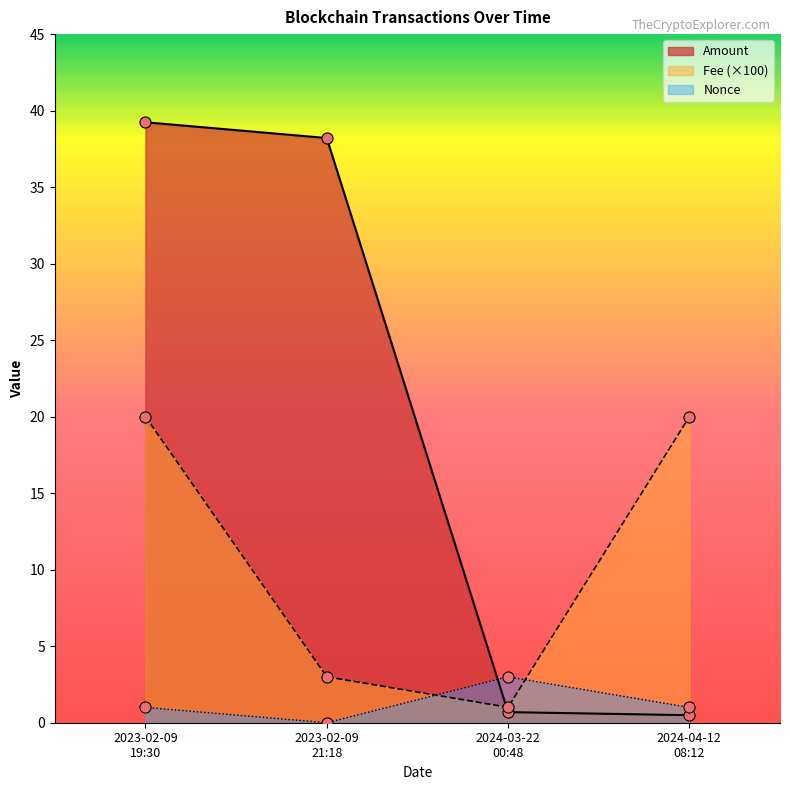

Which series has the widest spread of values?

Amount